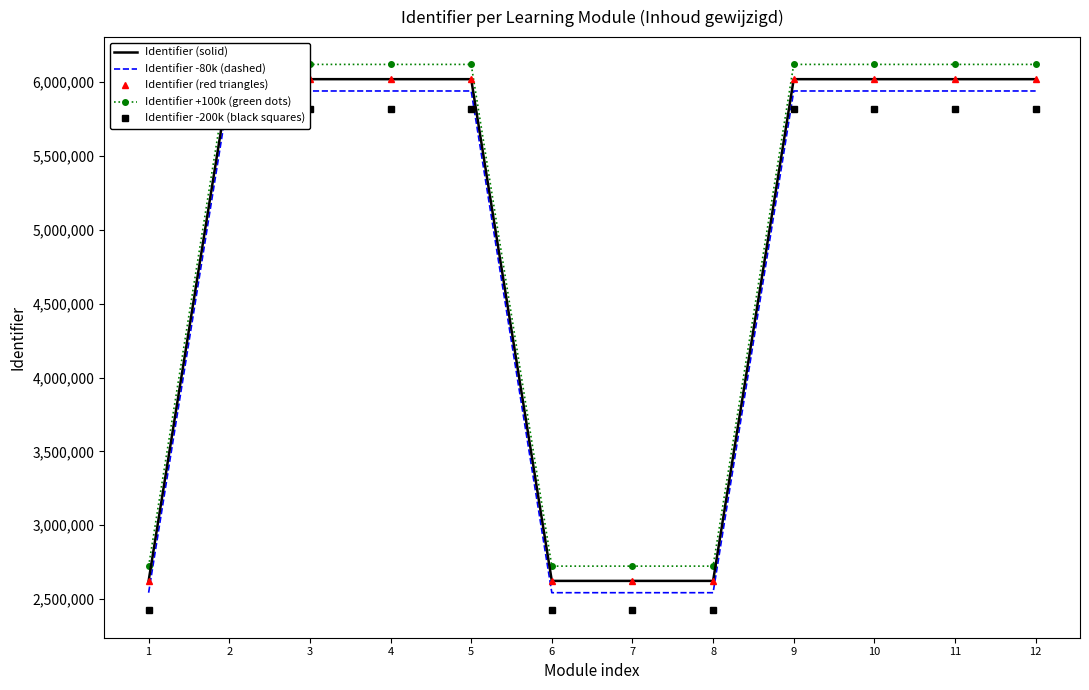

What is the lowest value of the Identifier -80k (dashed) series?

2542654